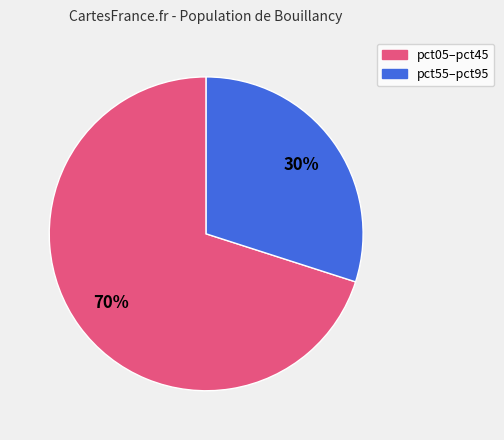

Is there a majority slice in this chart?

Yes